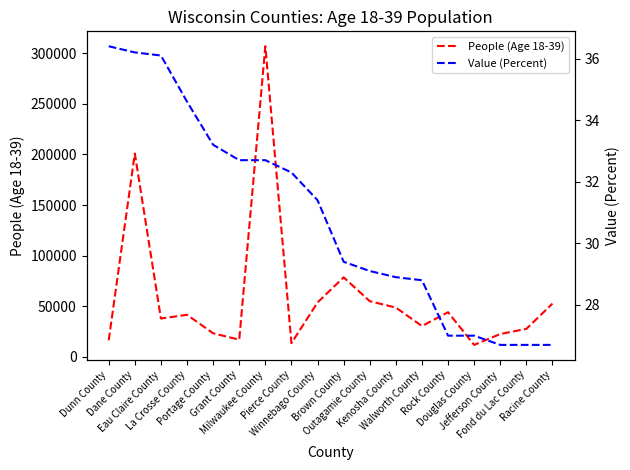

Rank the series by their maximum value, from lowest to highest.

Value (Percent), People (Age 18-39)